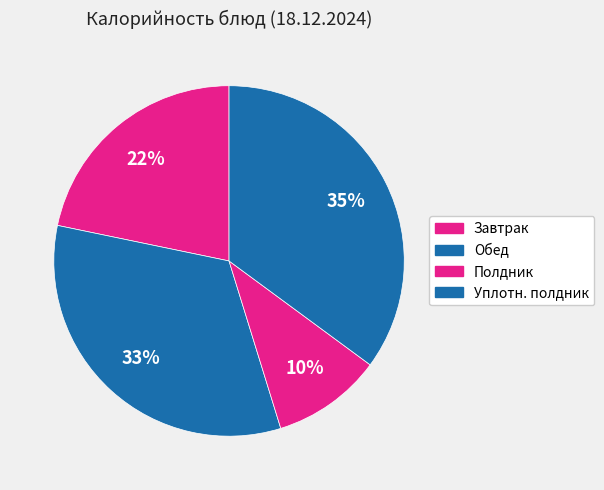

How many slices are in this pie chart?

4